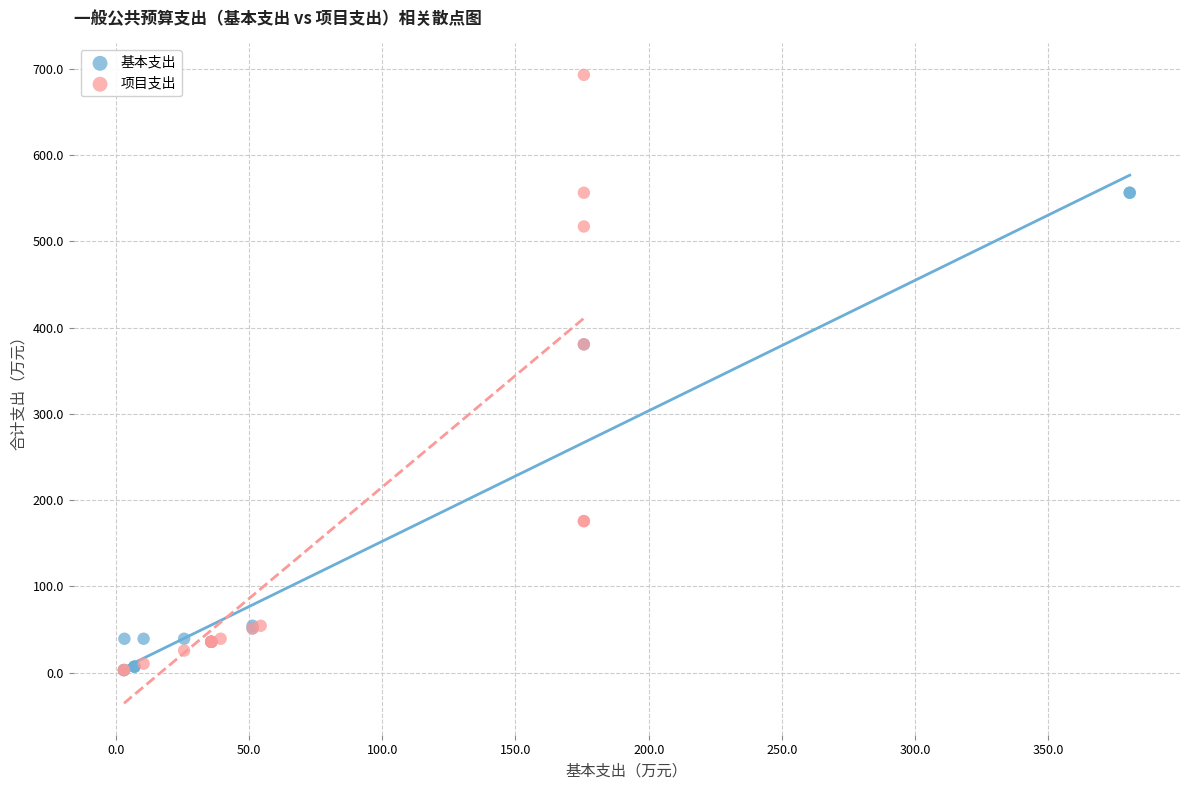

Which series contains the highest Y value?

项目支出